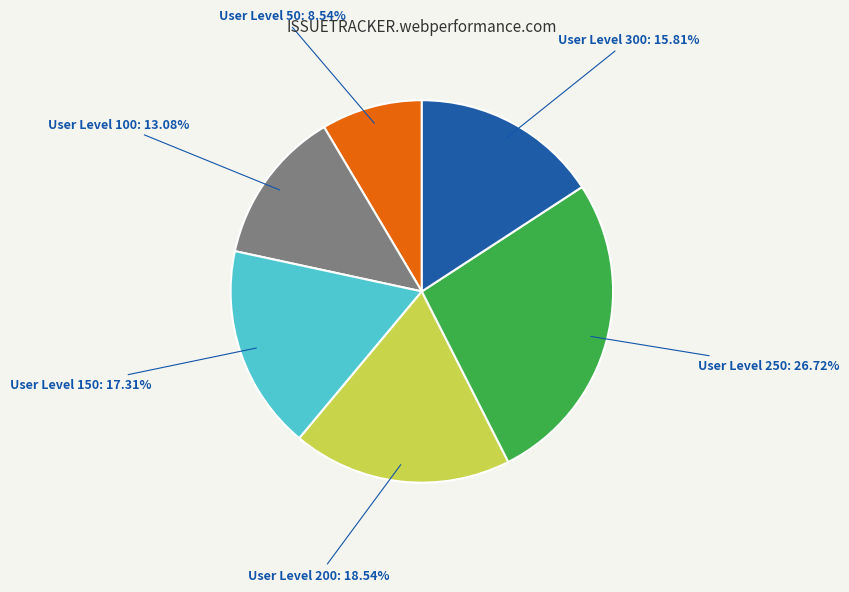

What is the ratio of the value at User Level 150 to the value at User Level 200?

0.9